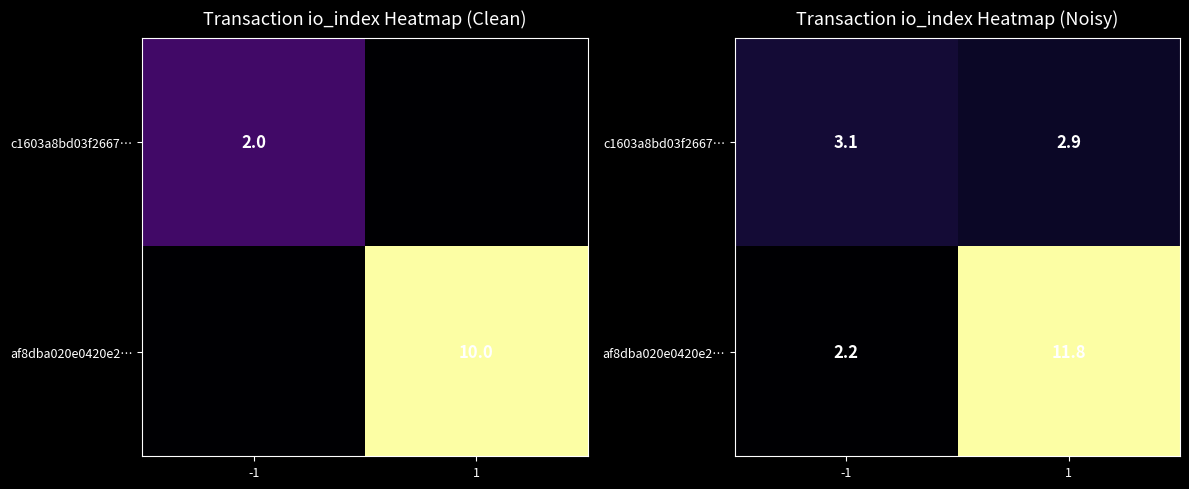

What is the average value of the c1603a8bd03f2667… series?

3.0